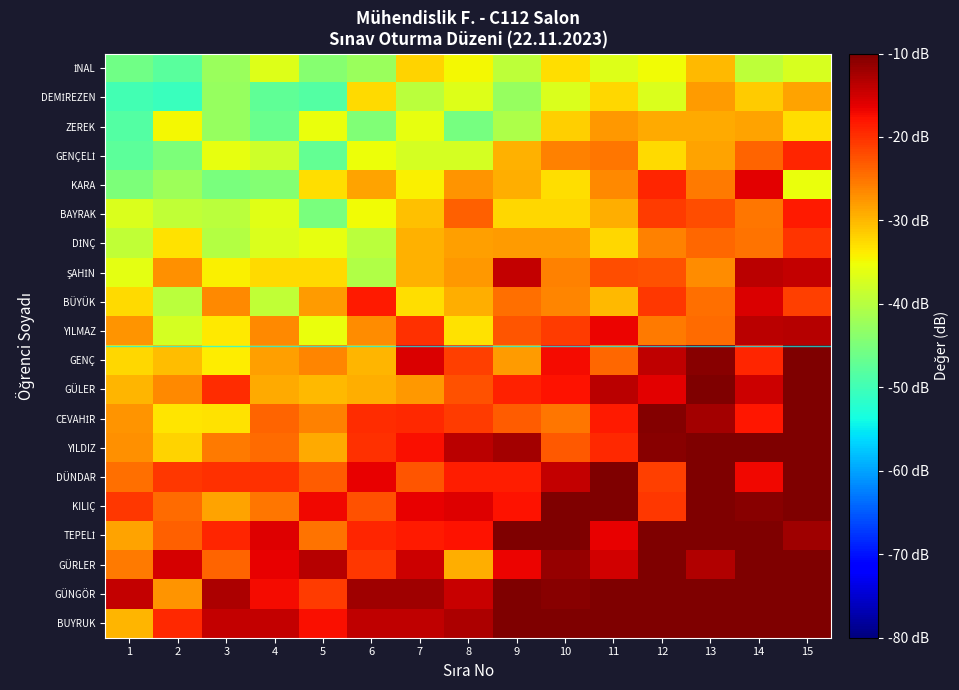

What is the total value across all series at 14?

-362.0